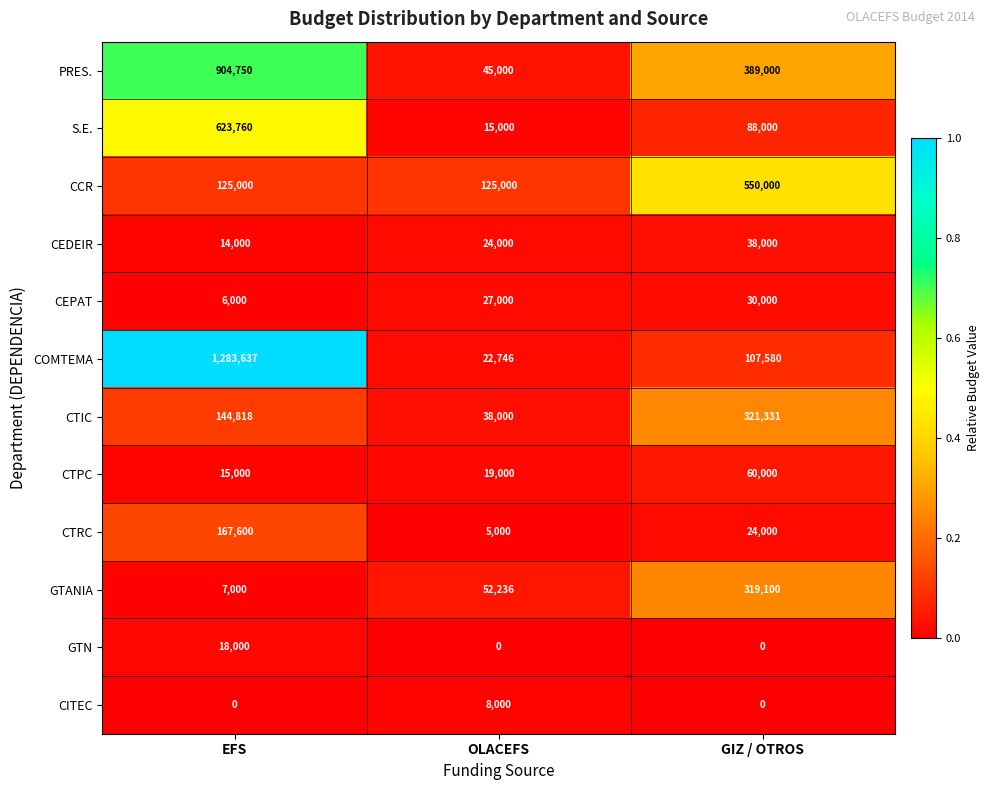

Which series has the largest total across all categories?

COMTEMA